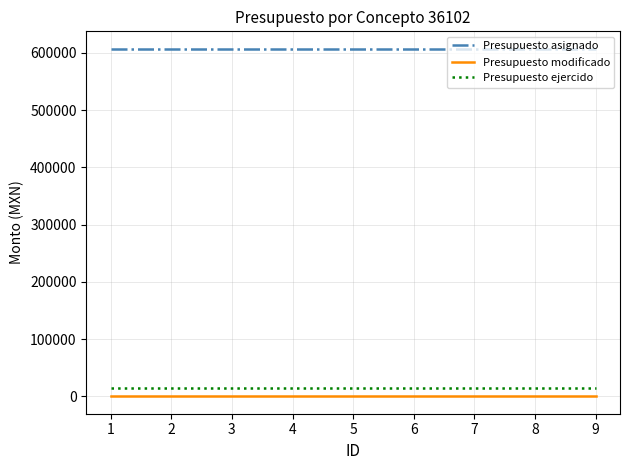

True or false: Presupuesto ejercido and Presupuesto modificado intersect in this chart.

False